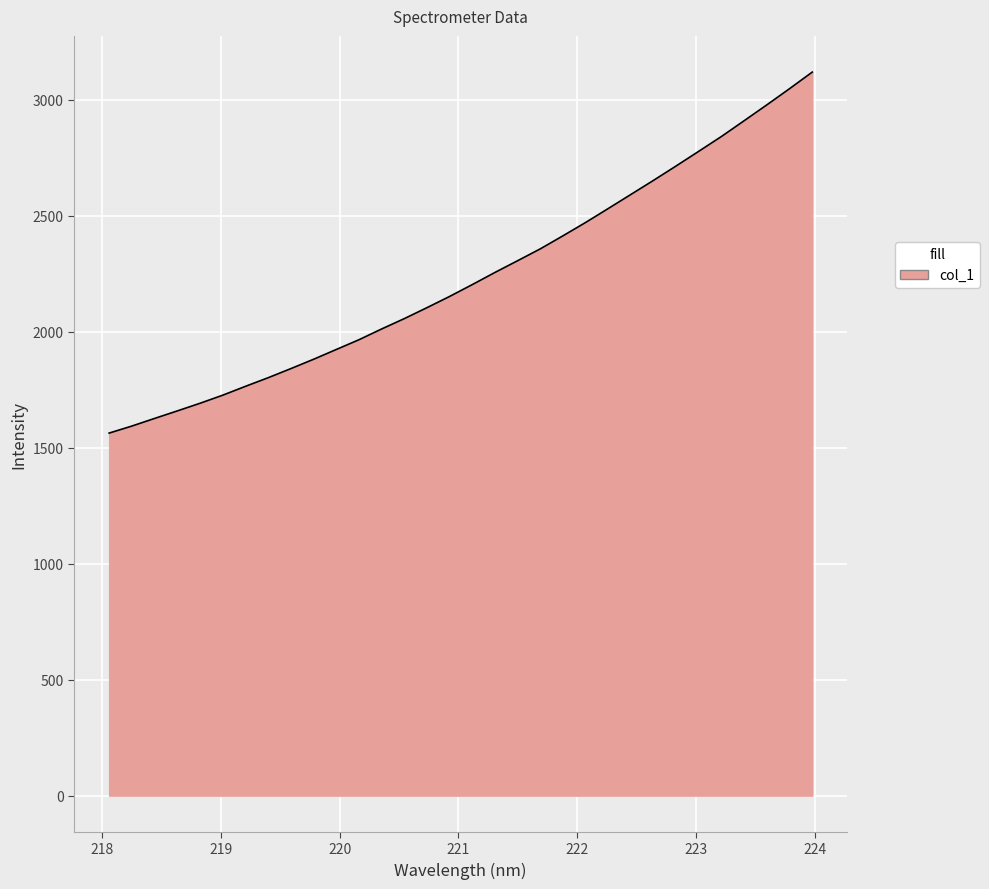

What is the greatest value displayed?

3119.8